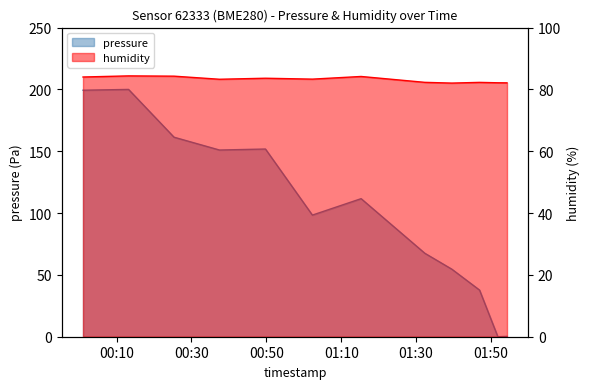

Reading left to right, list all the values displayed in this chart.

pressure: 199.4	200.0	161.4	151.0	151.8	98.4	111.7	67.5	54.6	37.7	0.0	0.3
humidity: 84.0	84.4	84.3	83.3	83.6	83.3	84.2	82.3	82.0	82.3	82.2	82.1